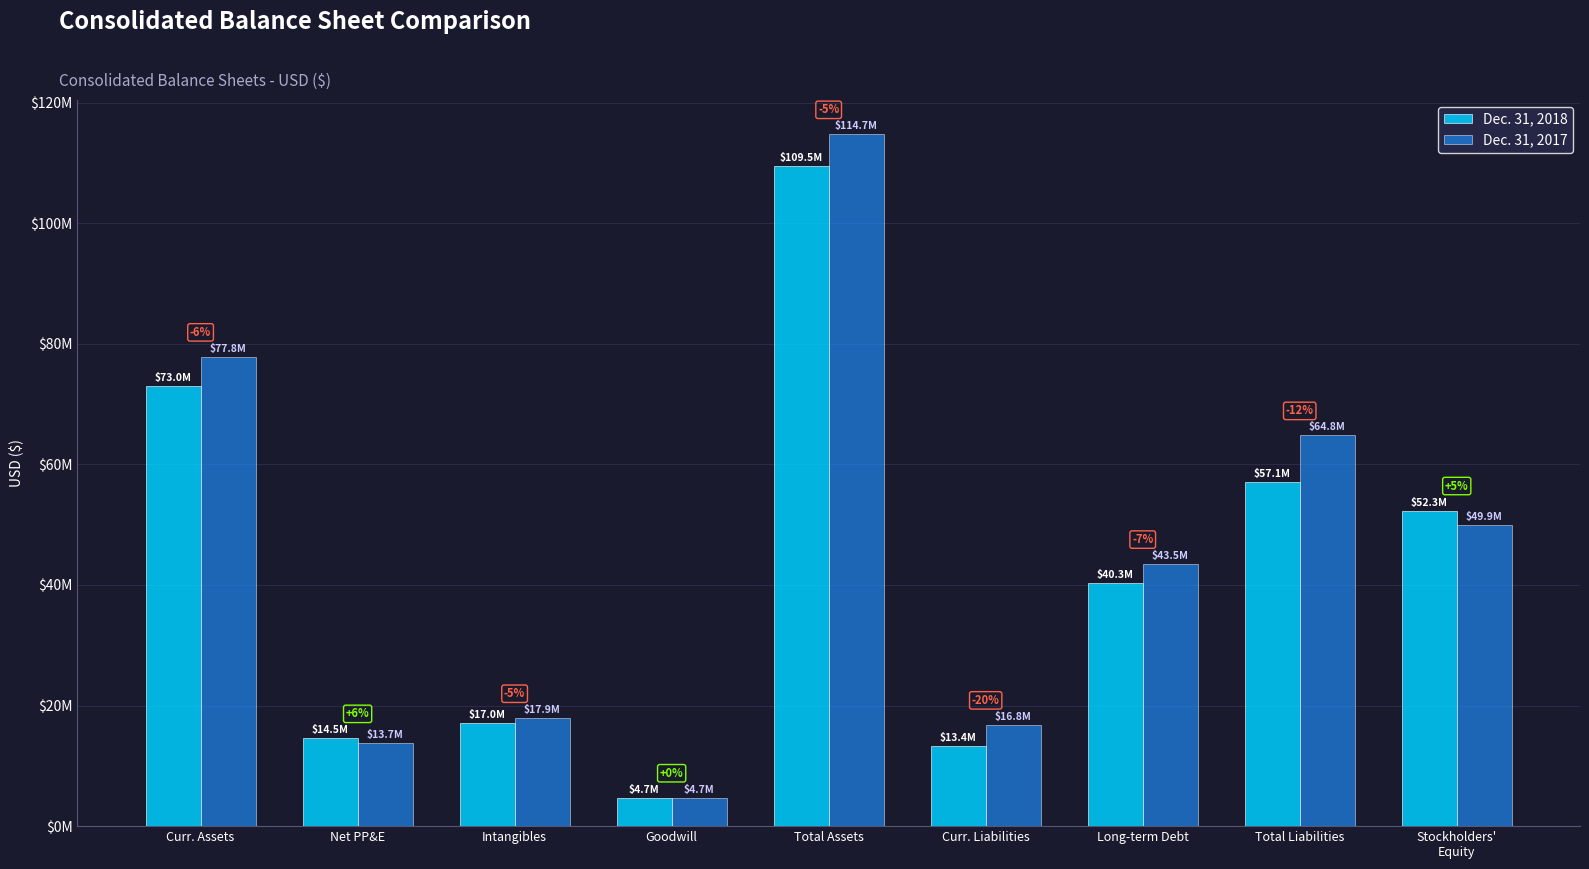

Are the bars horizontal?

No